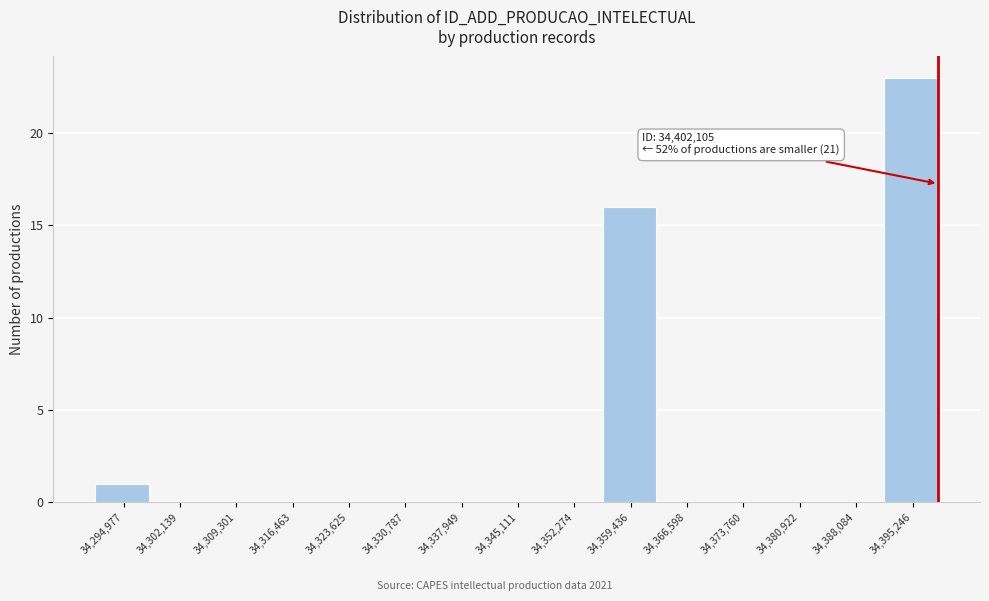

Reading left to right, what are all the values shown in this chart?

34,294,977=1	34,302,139=0	34,309,301=0	34,316,463=0	34,323,625=0	34,330,787=0	34,337,949=0	34,345,111=0	34,352,274=0	34,359,436=16	34,366,598=0	34,373,760=0	34,380,922=0	34,388,084=0	34,395,246=23